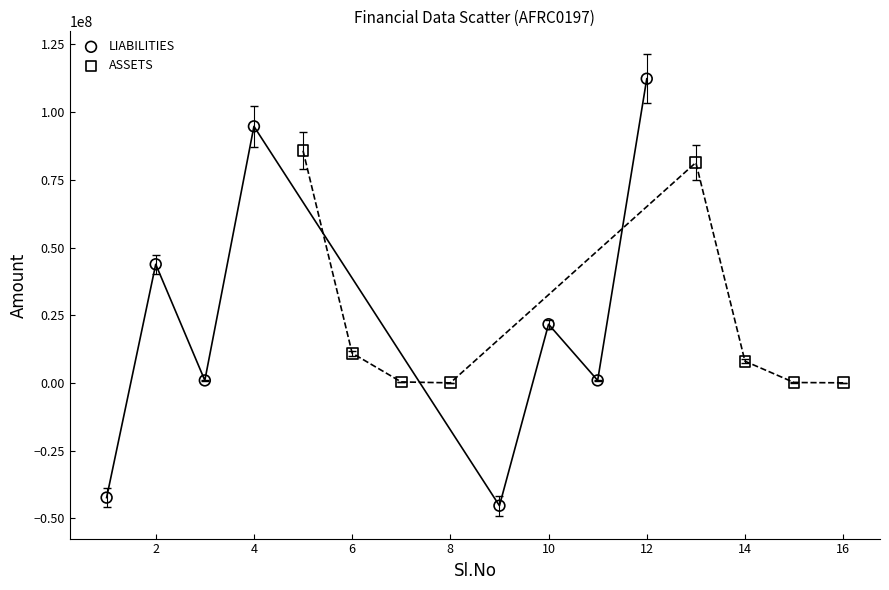

Which series has the widest spread of Y values?

LIABILITIES